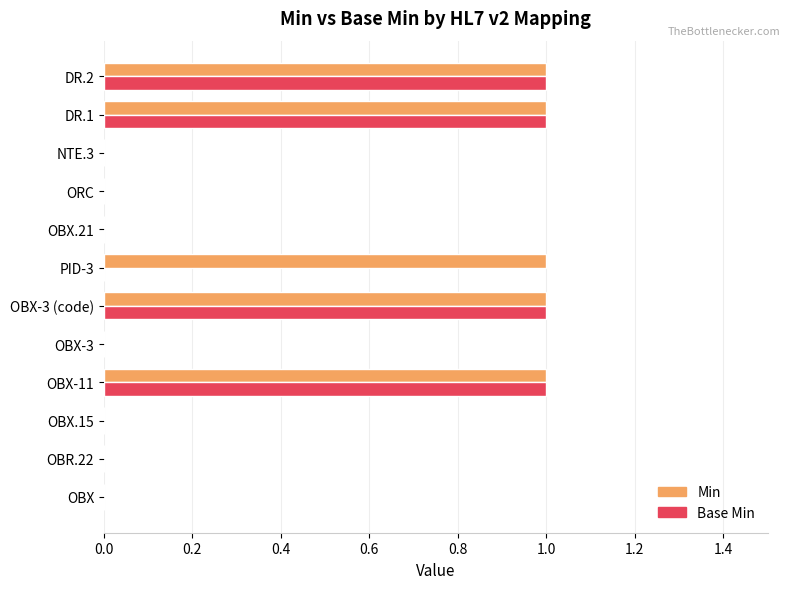

What is the sum of all Min values?

5